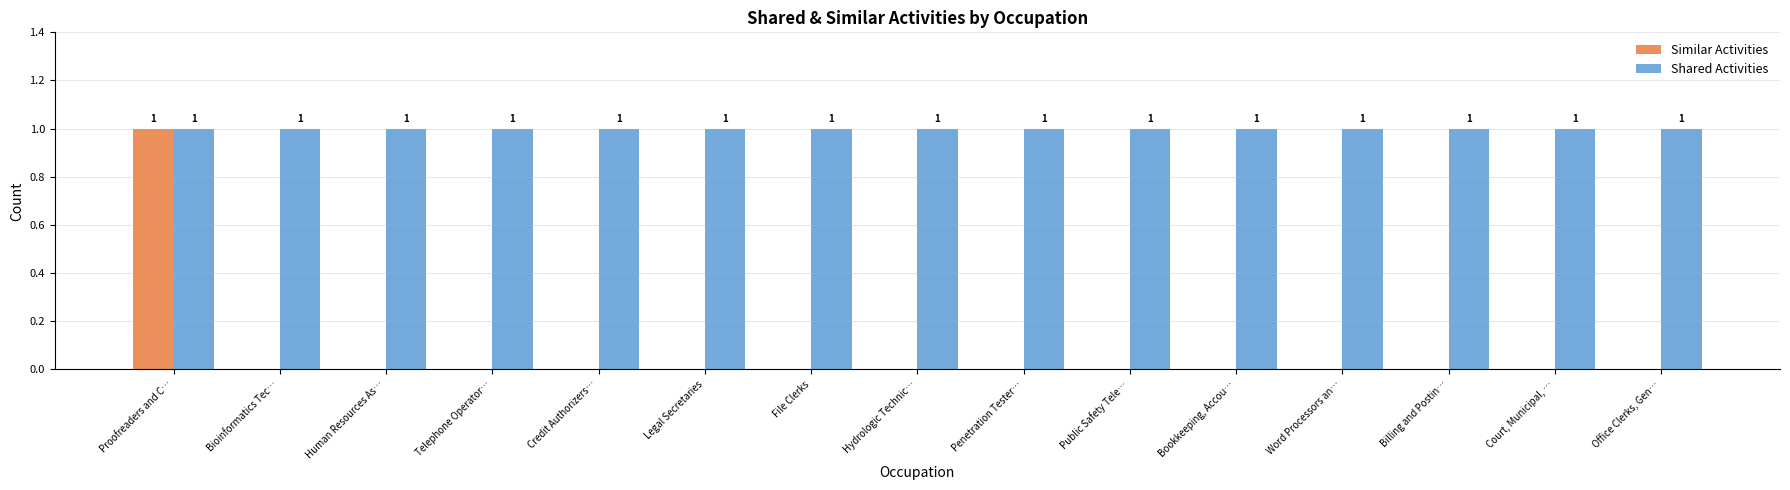

What are all the series names shown in the legend?

Similar Activities, Shared Activities